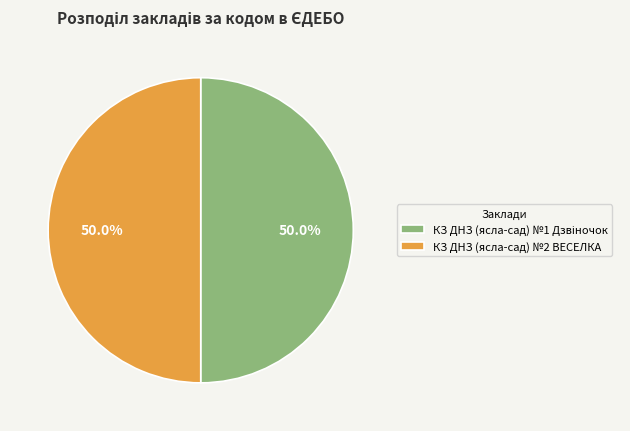

Rank the categories by value from highest to lowest.

КЗ ДНЗ (ясла-сад) №2 ВЕСЕЛКА, КЗ ДНЗ (ясла-сад) №1 Дзвіночок